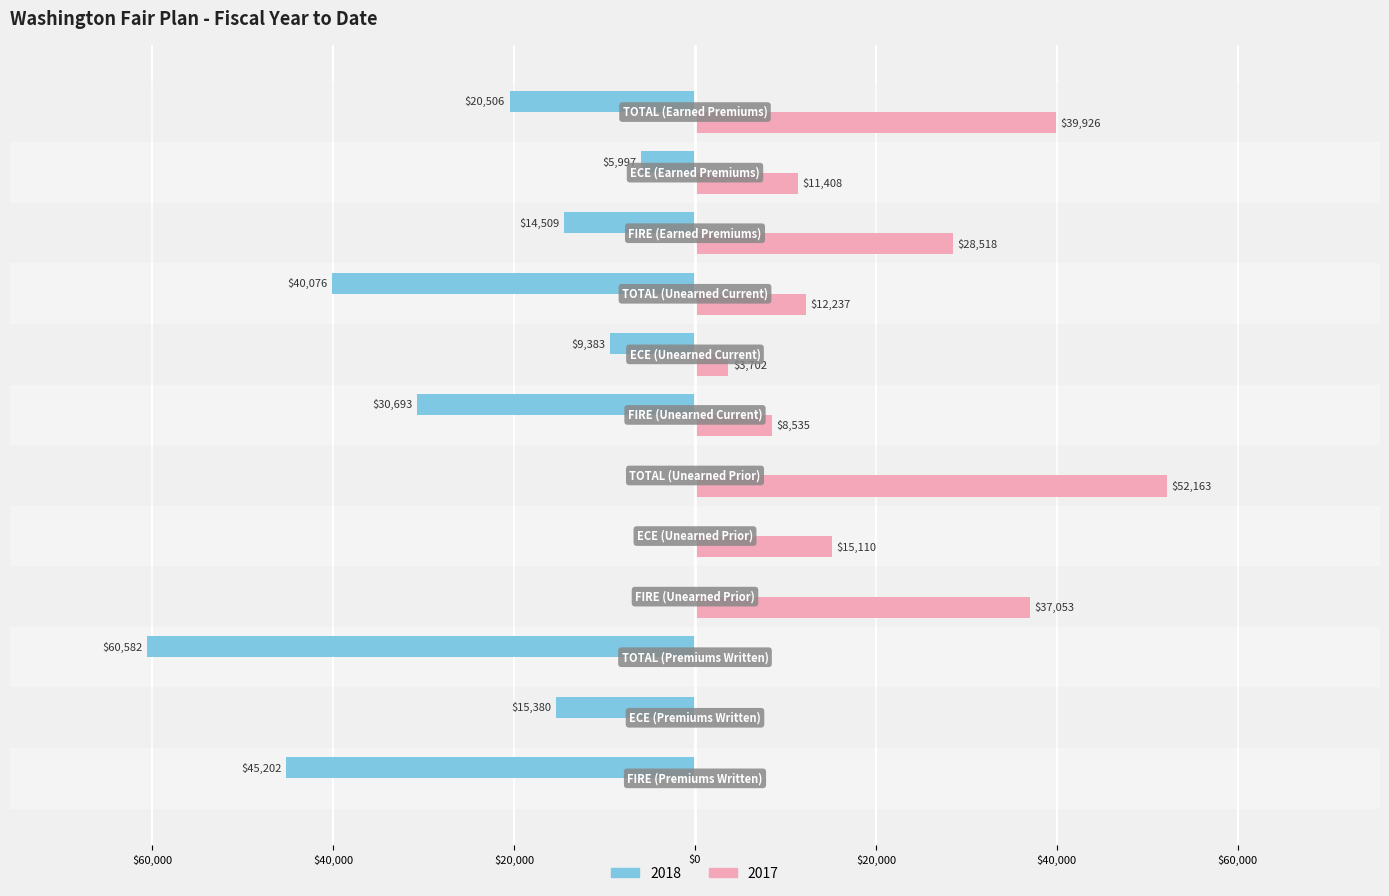

Where does the 2017 series first go above 12237?

FIRE (Unearned Prior)